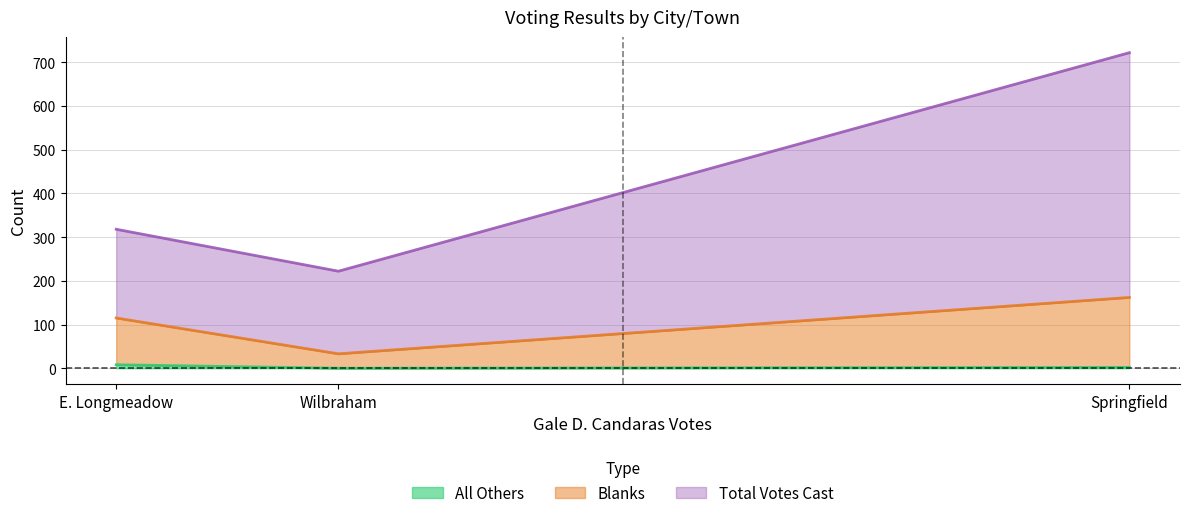

Is it true that Blanks equals 52 at Wilbraham?

False